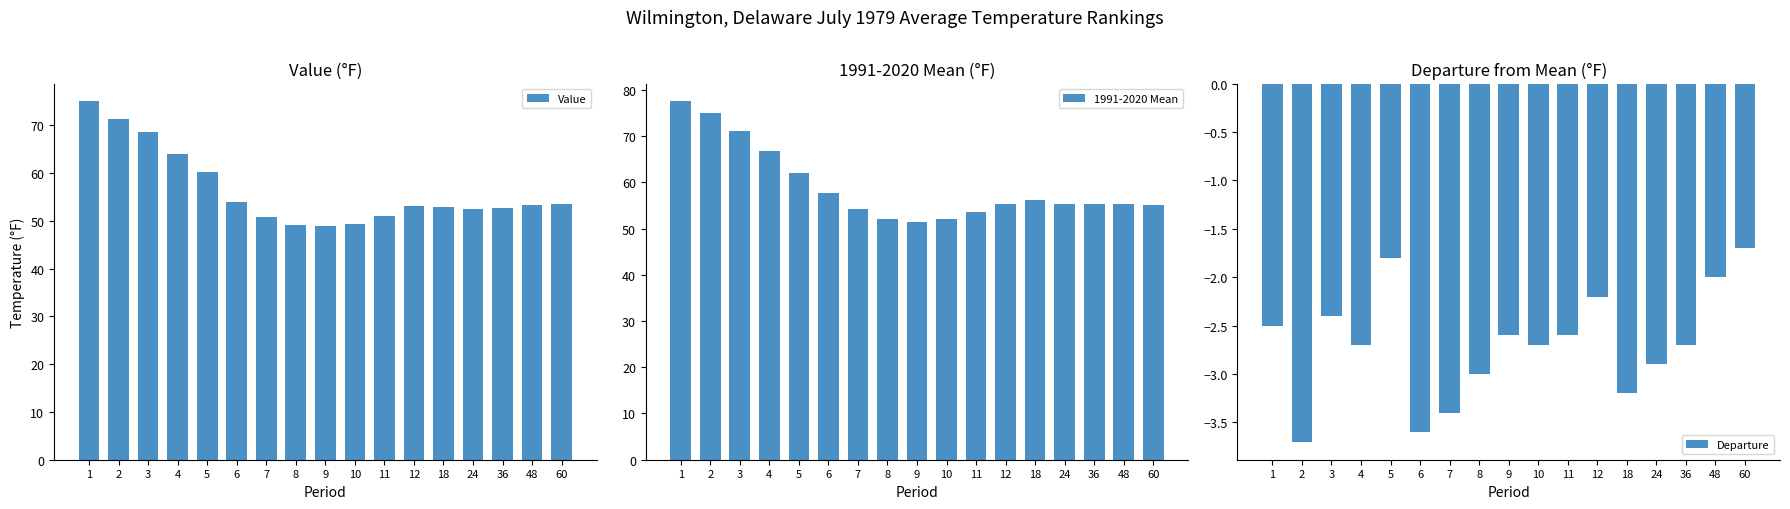

What is the value of the Departure bar at the 13th from the left?

-3.2